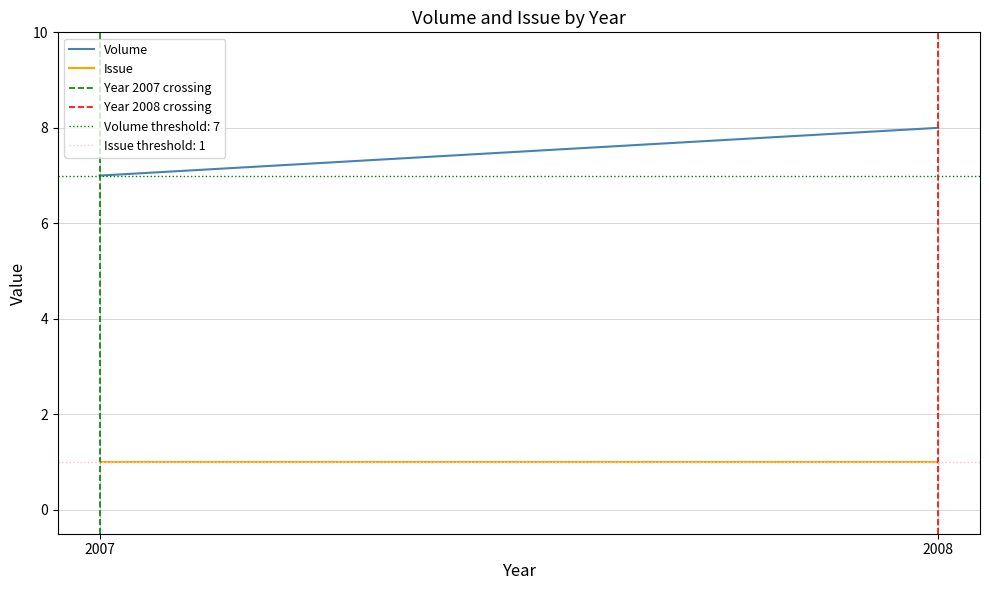

What is the maximum value for Year 2008 crossing?

1